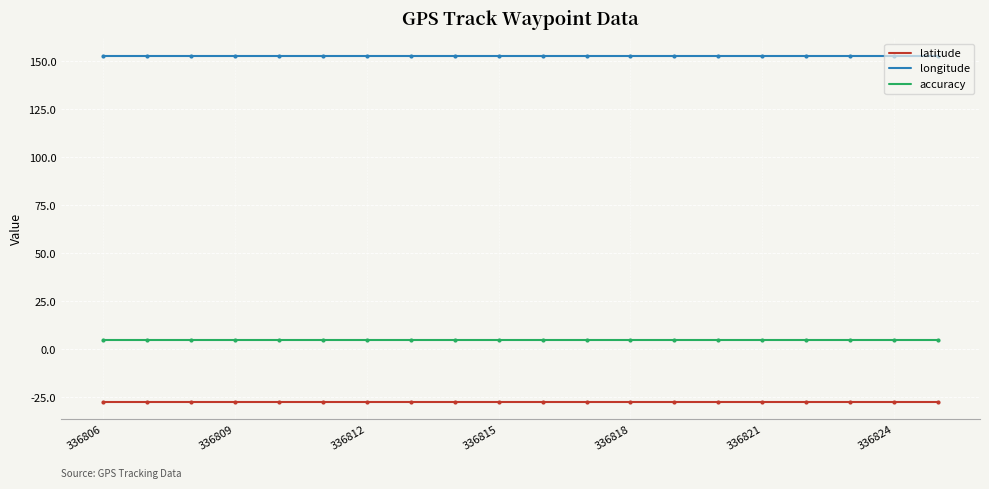

At how many categories does at least one series exceed 14?

20